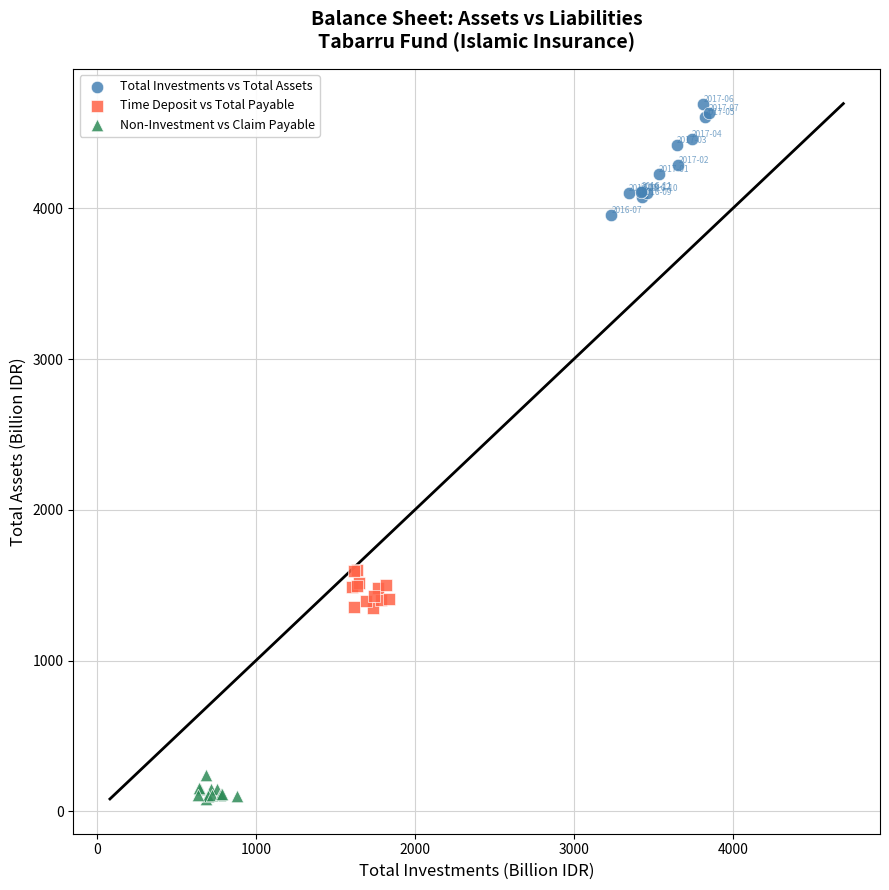

What are all the series names shown in the legend?

Total Investments vs Total Assets, Time Deposit vs Total Payable, Non-Investment vs Claim Payable